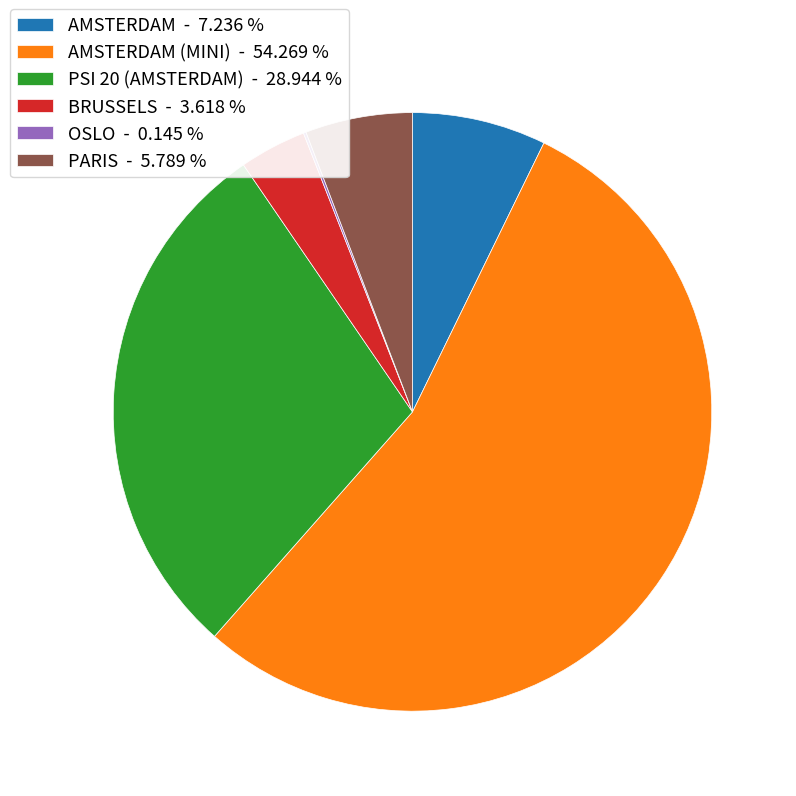

What is the largest slice in the pie chart?

AMSTERDAM (MINI) - 54.269 %